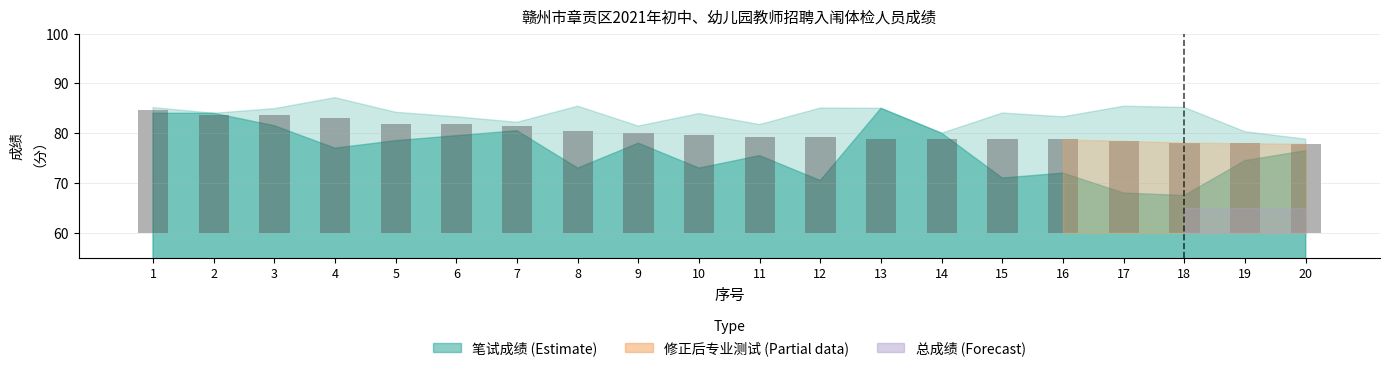

At which category does the chart reach its minimum across all series?

20